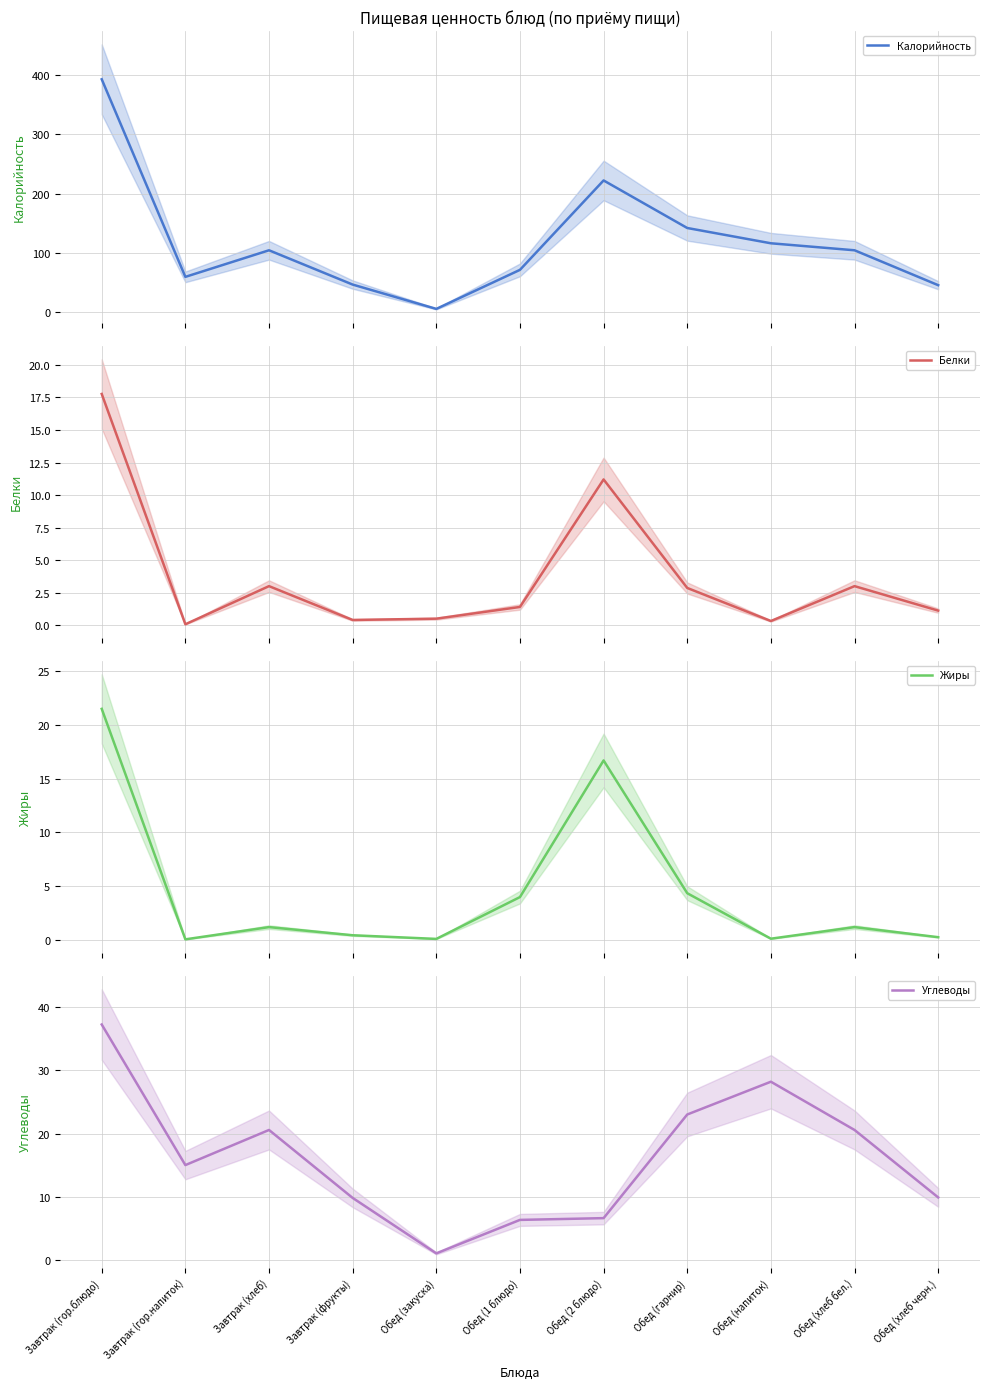

What is the label of the 3rd point from the left?

Завтрак (хлеб)